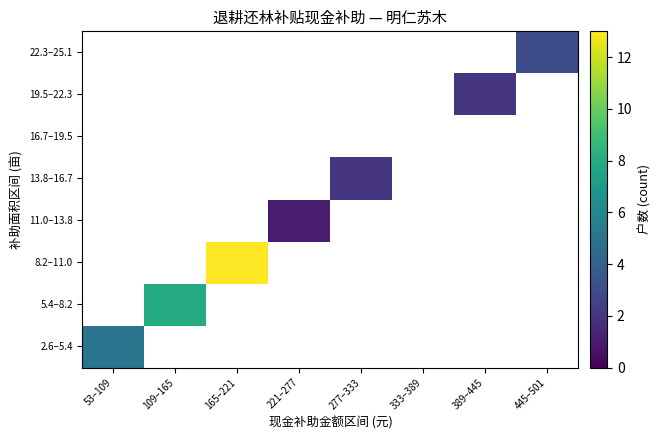

How many data points does each series have?

8